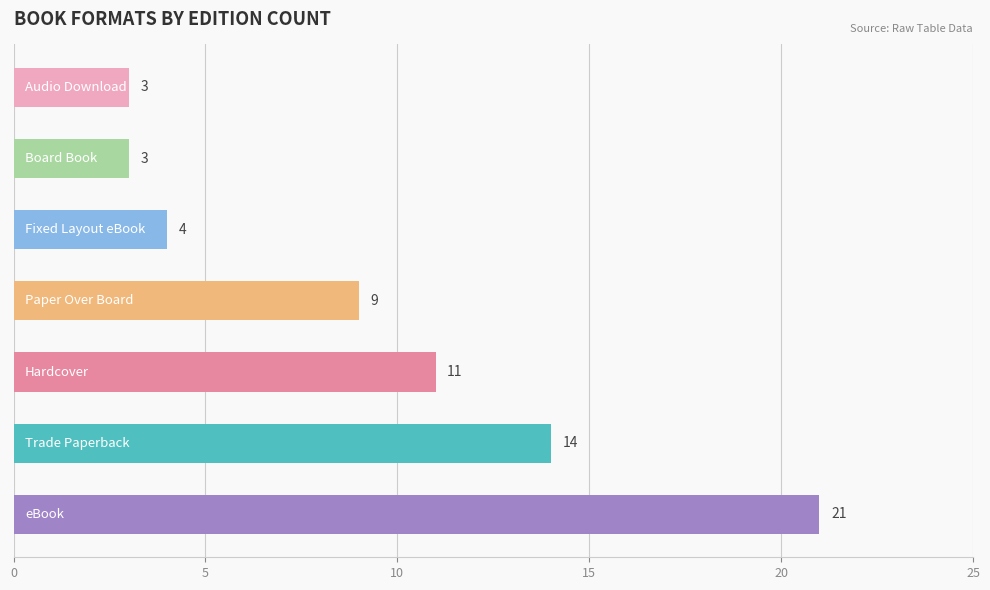

Does the chart contain stacked bars?

No